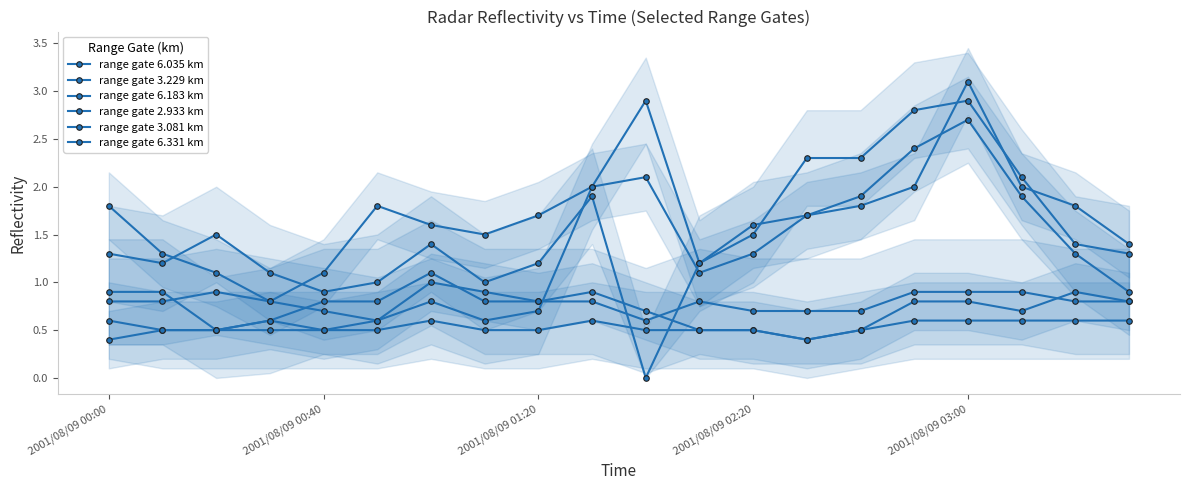

The value of range gate 6.183 km at 2001/08/09 02:20 is 0.8. True or false?

False